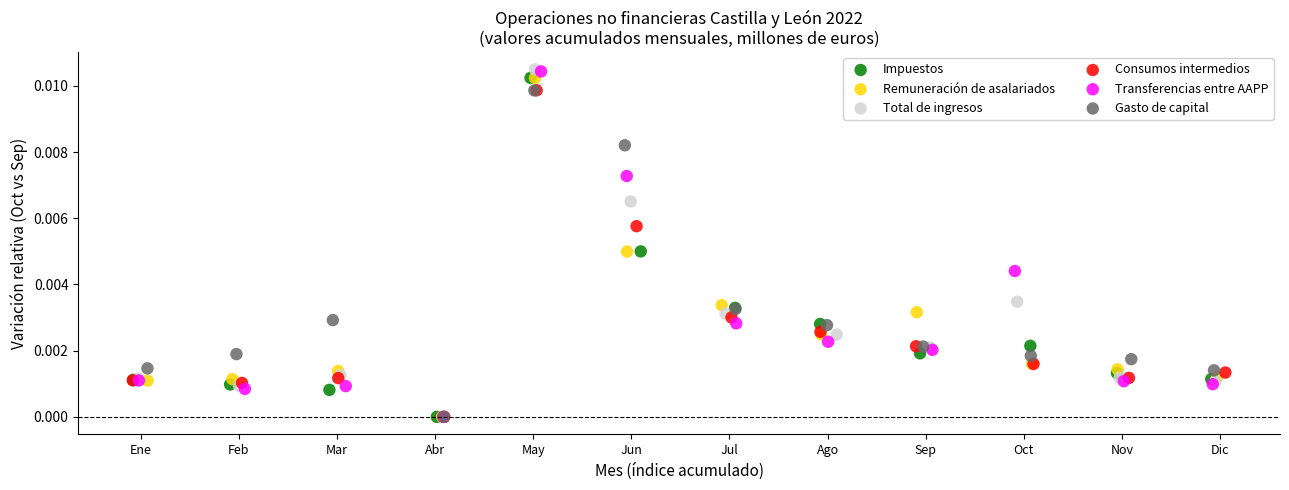

What are all the series names shown in the legend?

Impuestos, Remuneración de asalariados, Total de ingresos, Consumos intermedios, Transferencias entre AAPP, Gasto de capital